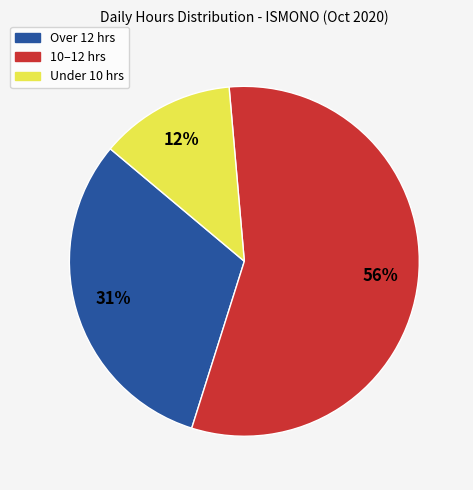

To the nearest percent, what is the average slice percentage?

33%